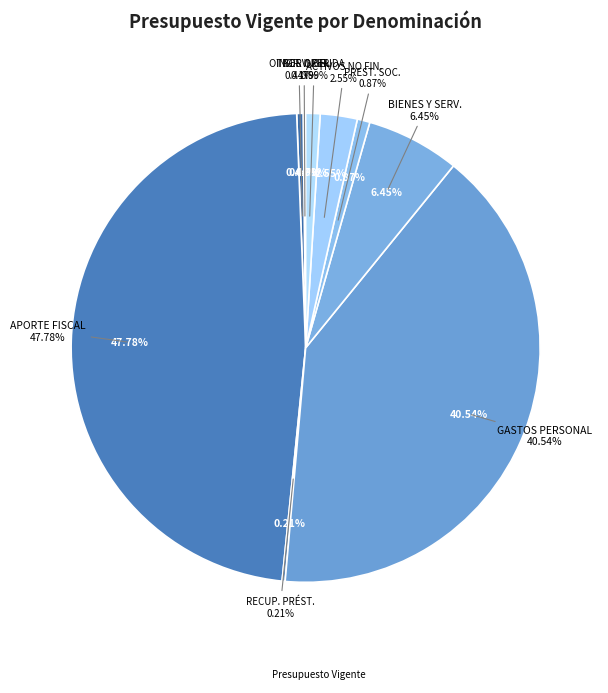

Does ADQUISICIÓN DE ACTIVOS NO FINANCIEROS represent more than half of the total?

No